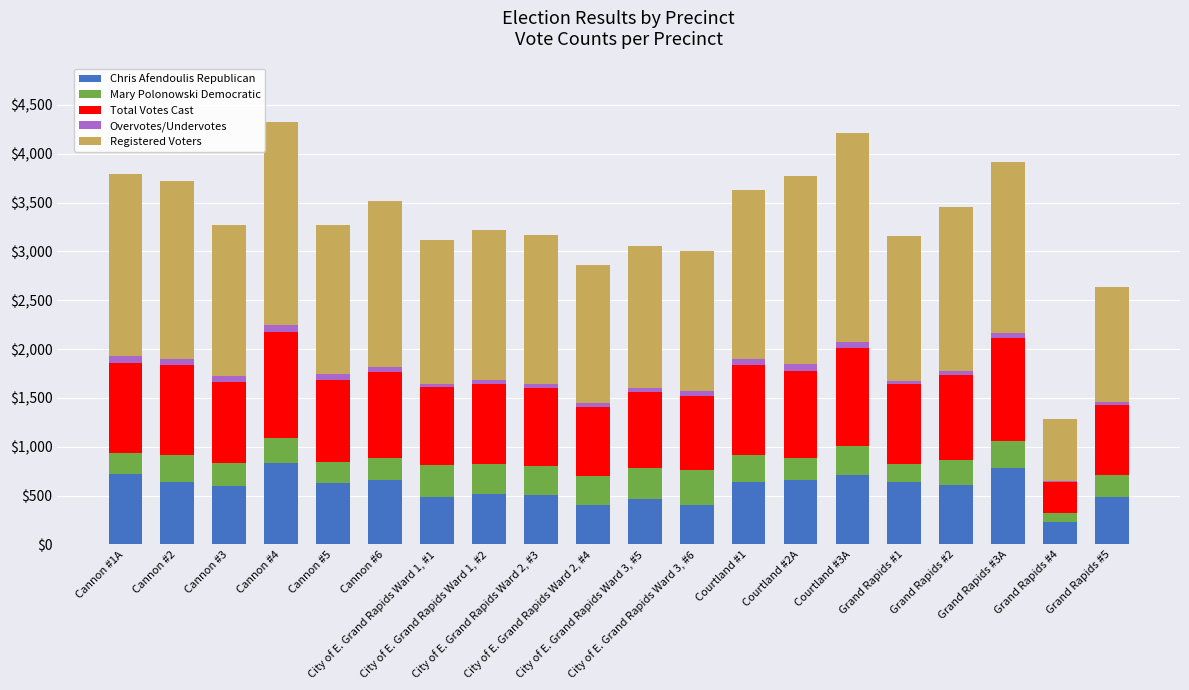

What is the maximum value for Chris Afendoulis Republican?

835